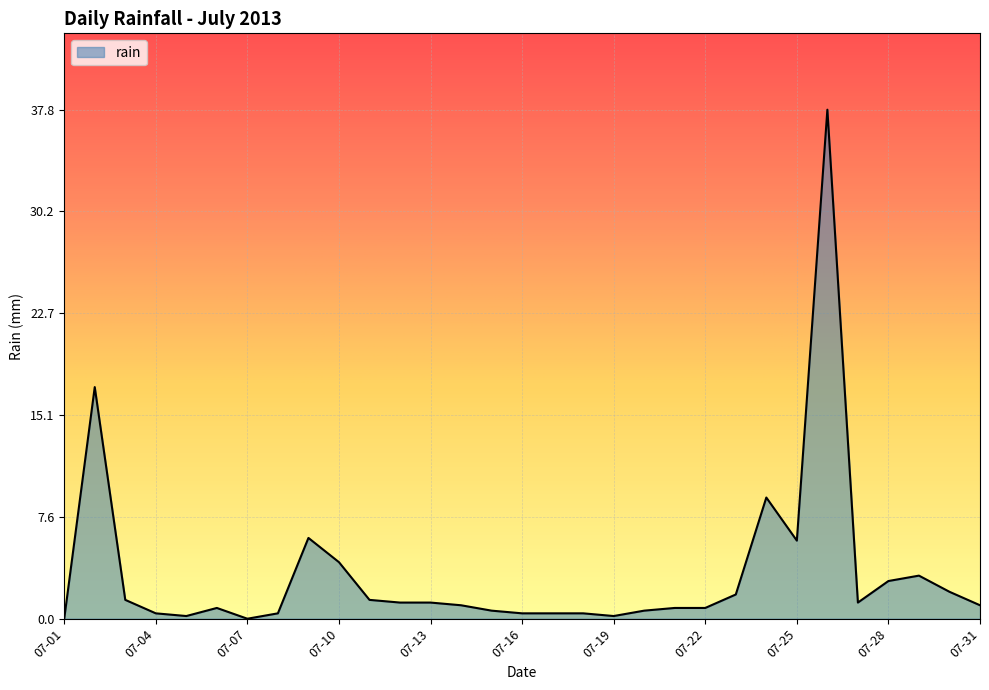

What is the difference between the maximum and minimum values?

37.8